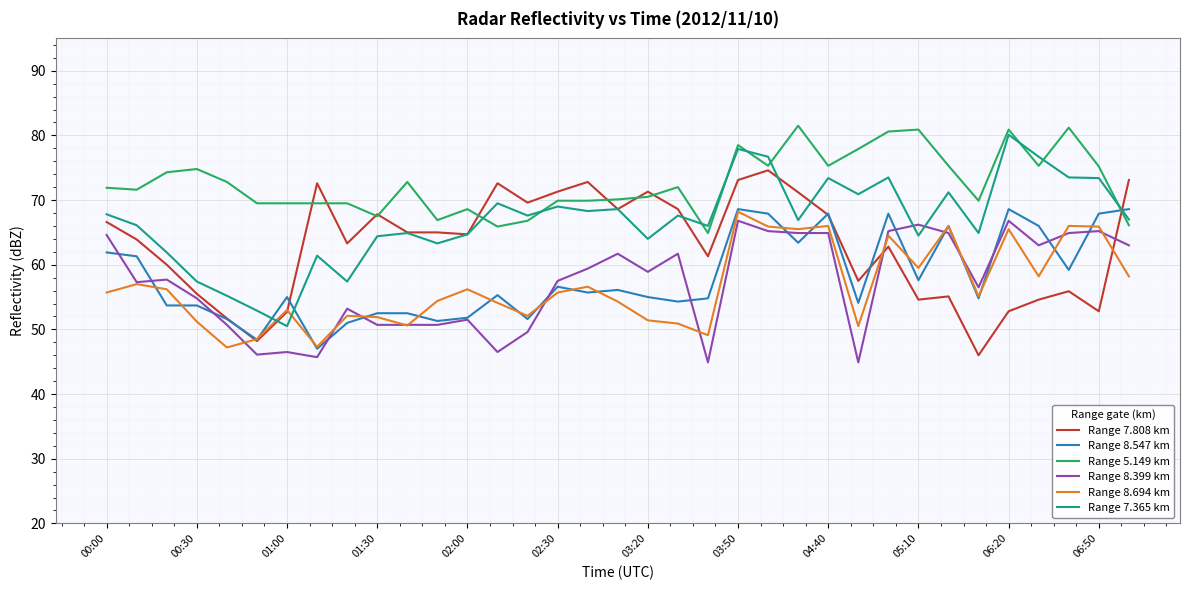

Which series has the largest total across all categories?

Range 5.149 km